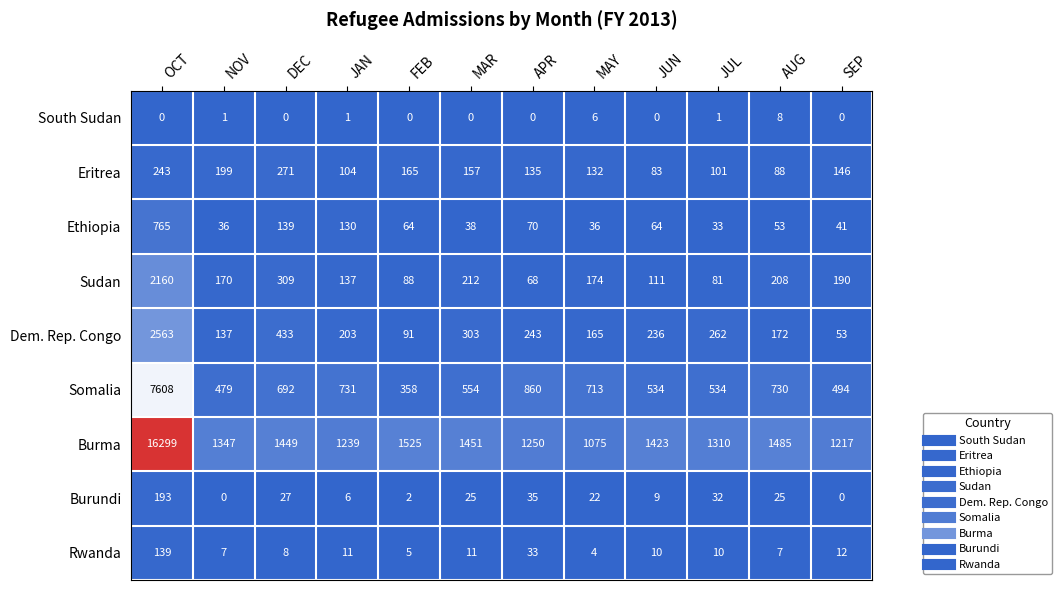

What is the spread (max minus min) of values at JUN?

1423